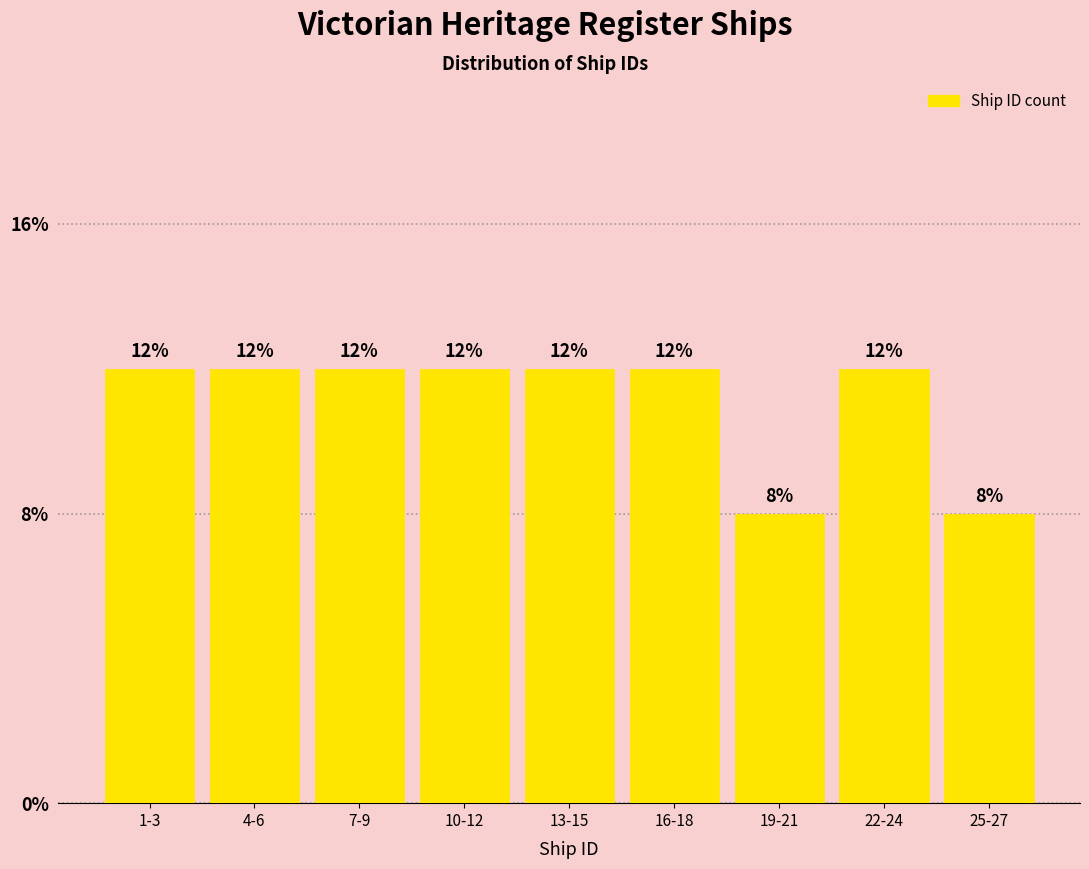

Are the bars horizontal?

No